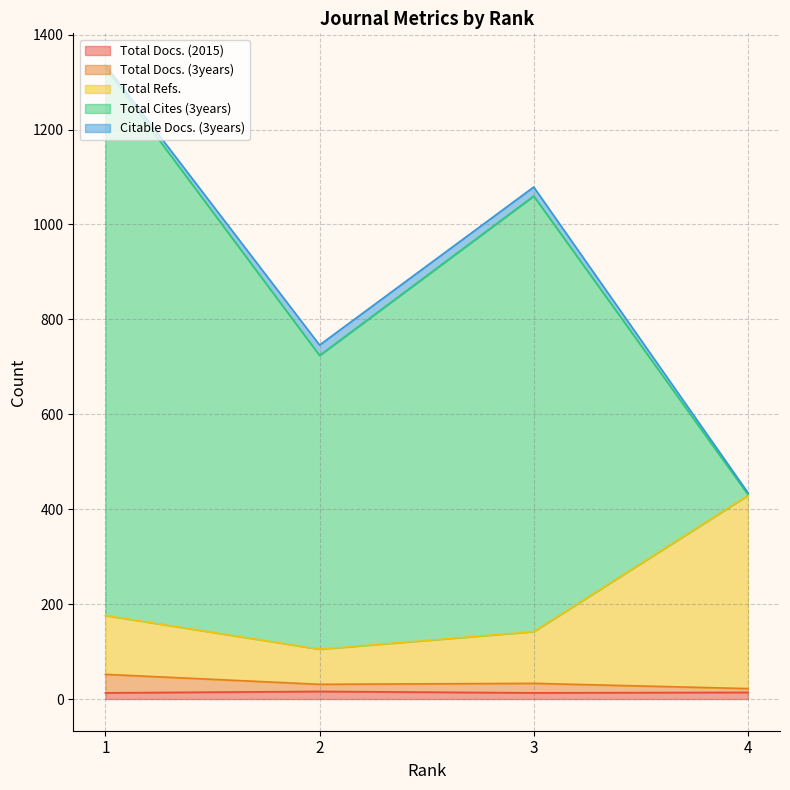

Where does the Total Docs. (2015) series first go above 14?

2